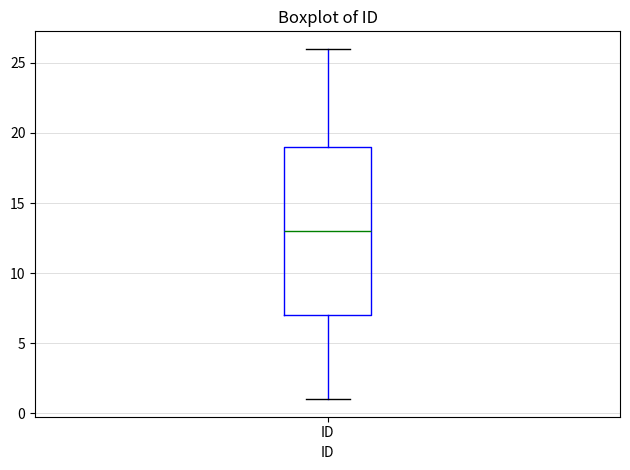

Where is the upper edge of the box for ID on the y-axis? The values are not printed on the chart, so give them approximately, as read against the axis.

19